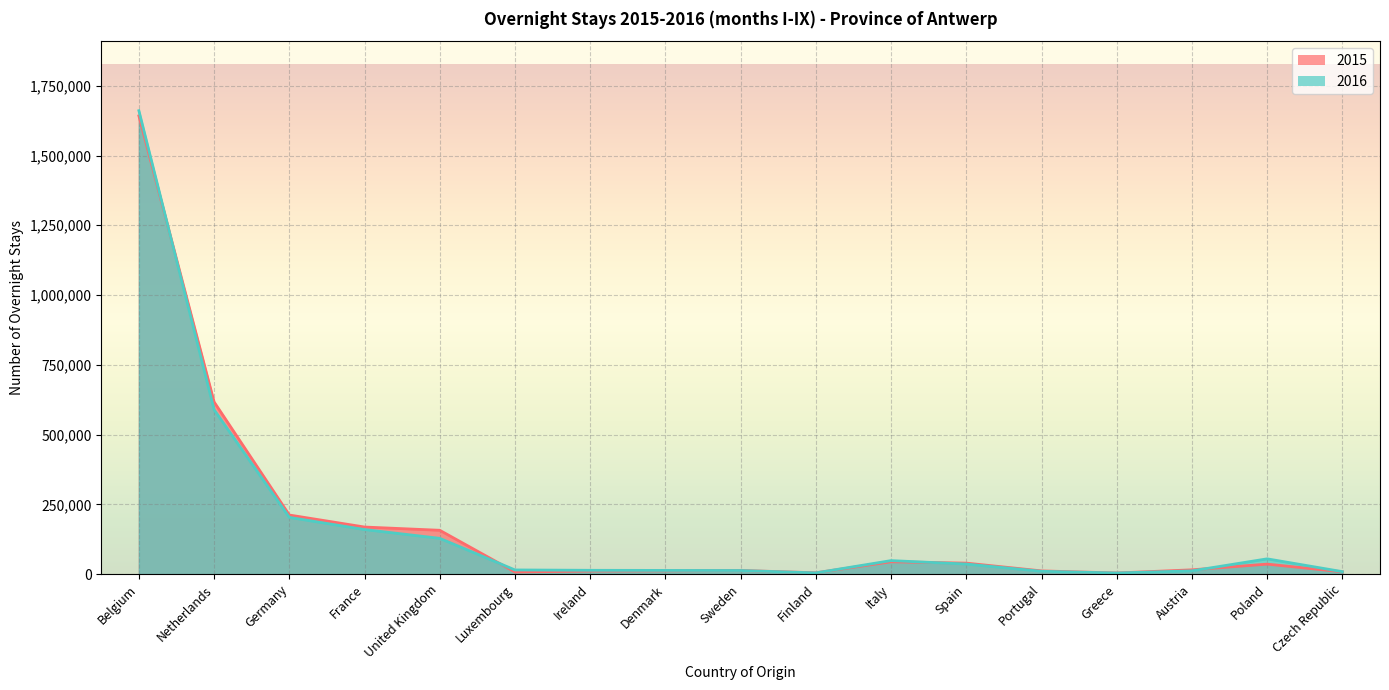

What is the difference between the second highest and second lowest values in the 2015 series?

612008